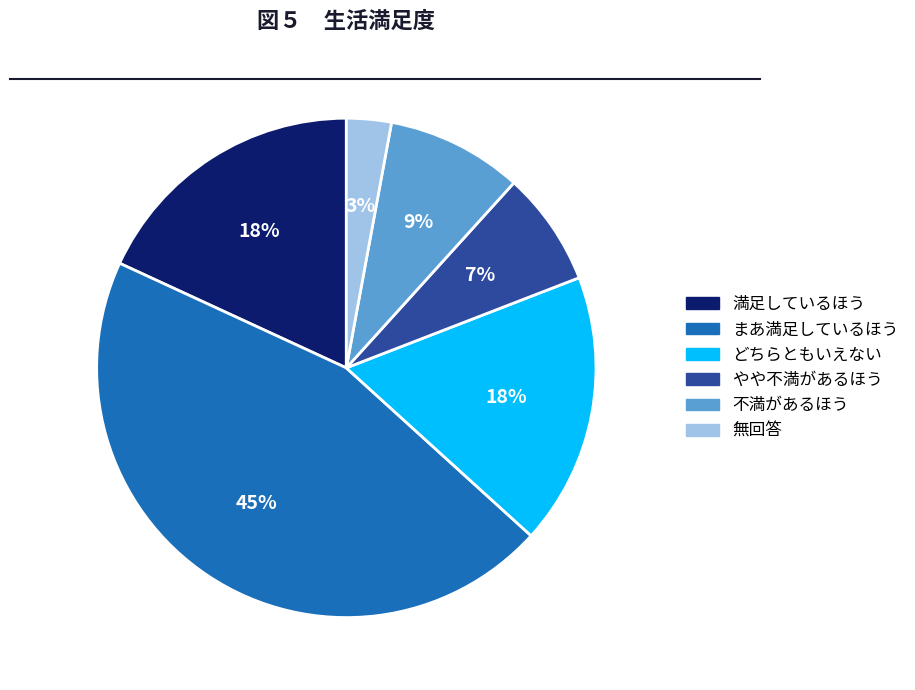

To the nearest percent, what is the average slice percentage?

17%